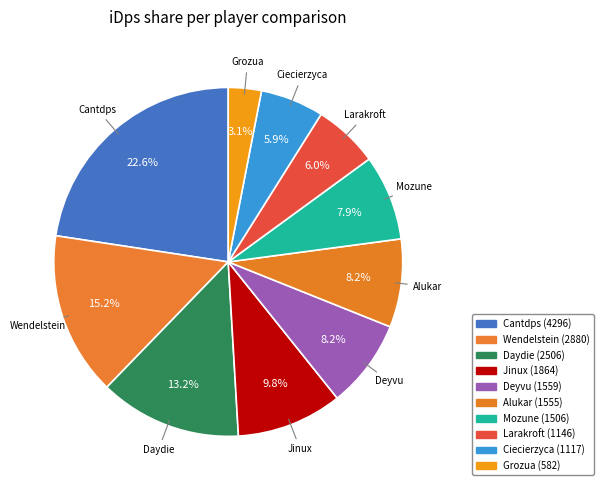

To the nearest percent, what percentage of the pie is Ciecierzyca?

6%